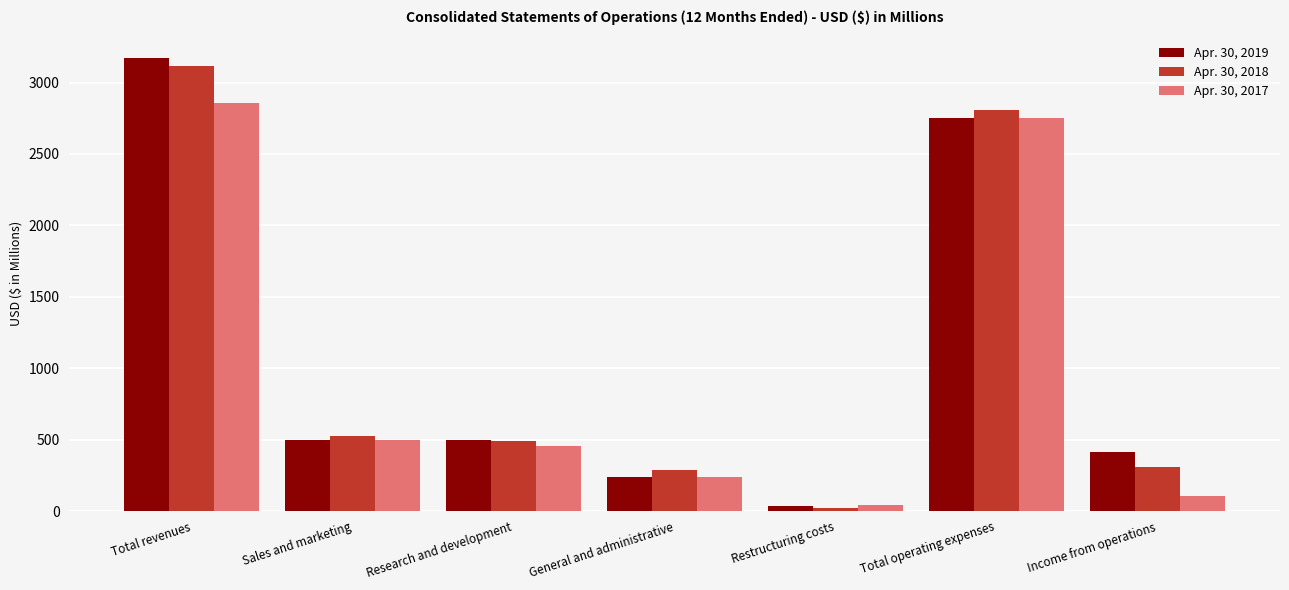

What is the lowest value of the Apr. 30, 2017 series?

39.5